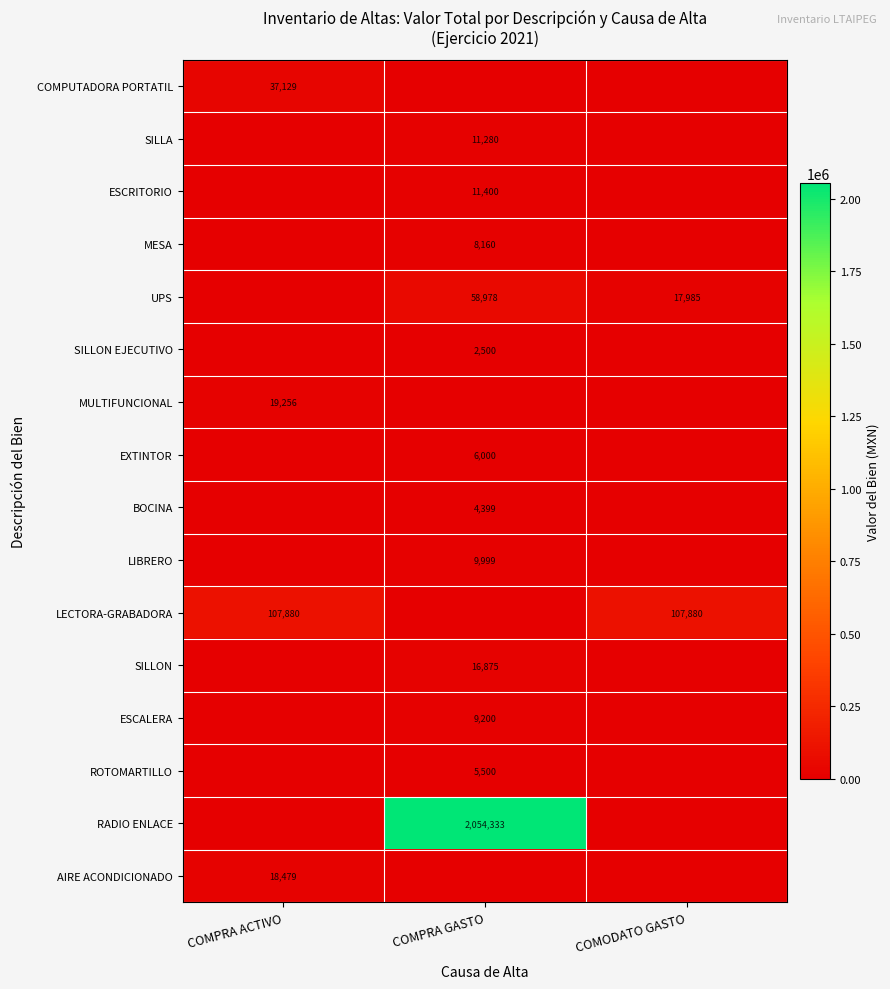

Which series changed the most between COMPRA ACTIVO and COMPRA GASTO?

RADIO ENLACE